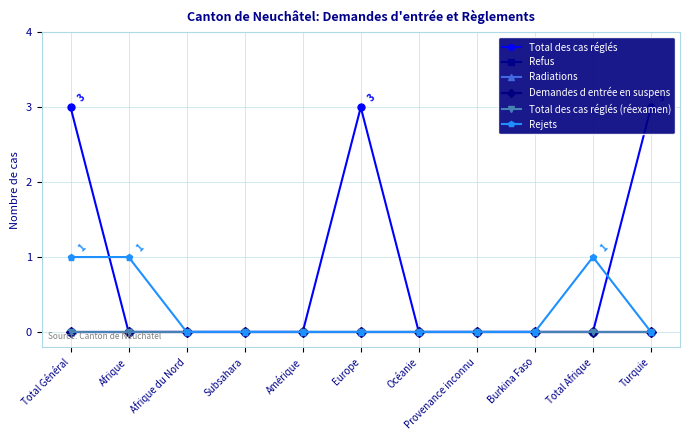

At which category is the sum across all series the highest?

Total Général